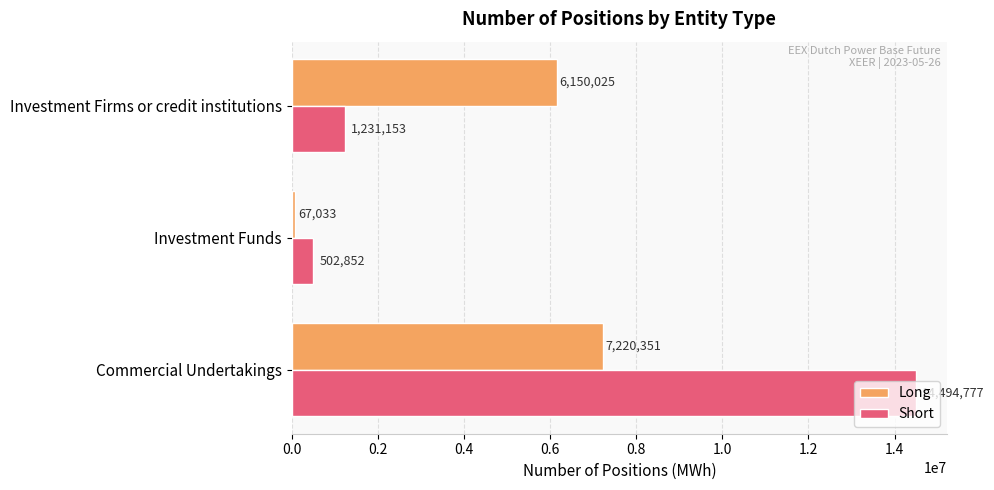

At how many categories does at least one series exceed 4706097?

2